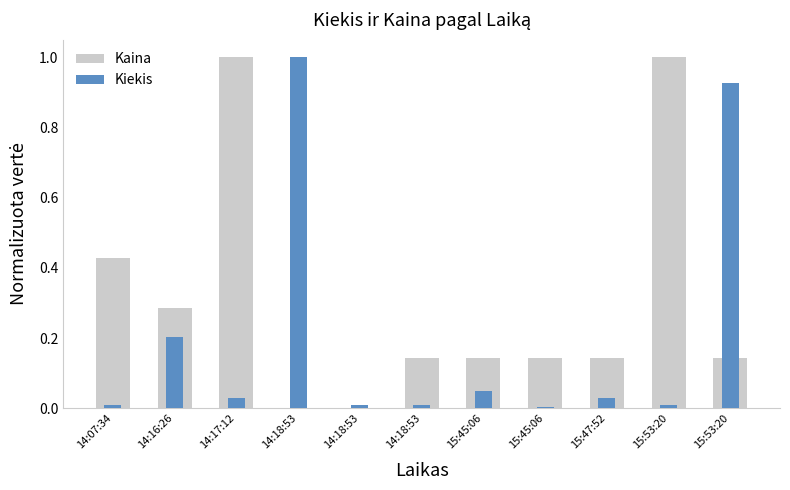

Is it true that Kaina equals 0.4 at 14:07:34?

True